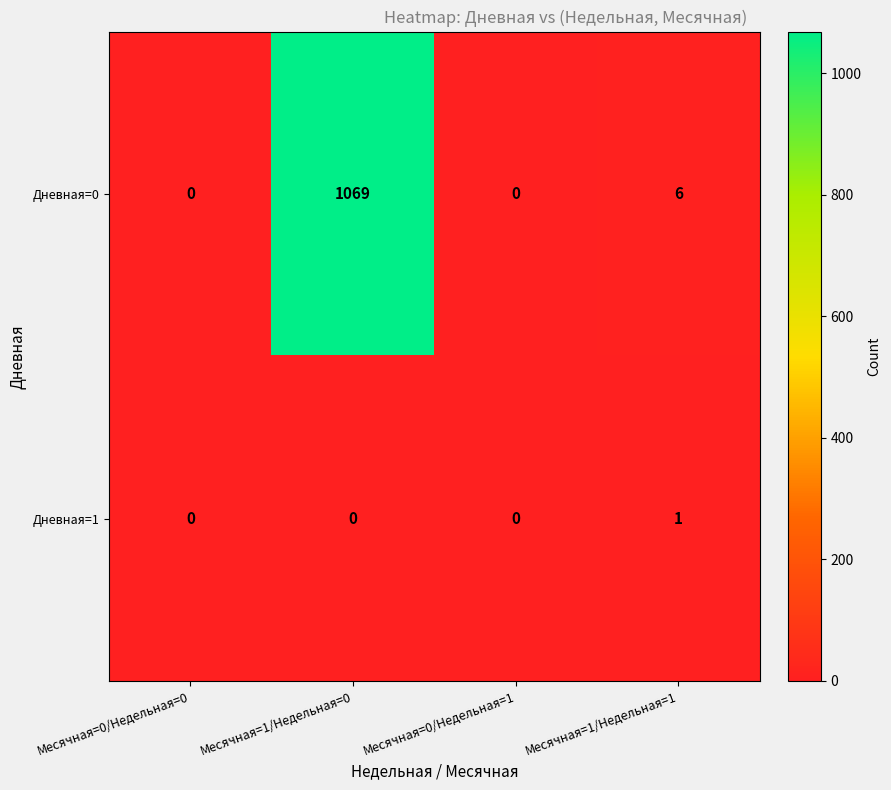

Rank the series at Месячная=1/Недельная=0 from highest to lowest value.

Дневная=0, Дневная=1